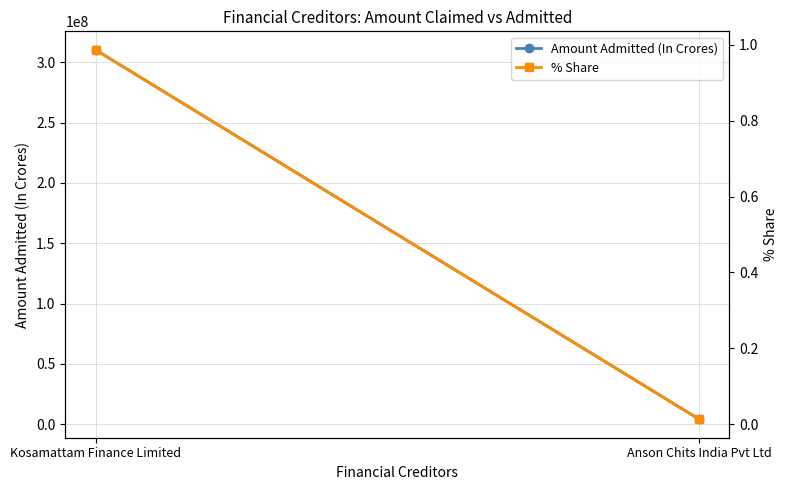

How many lines are shown in the chart?

2